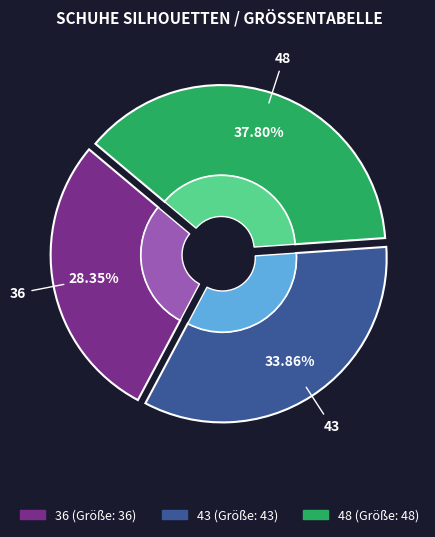

Is the sum of 43 and 36 greater than half?

Yes